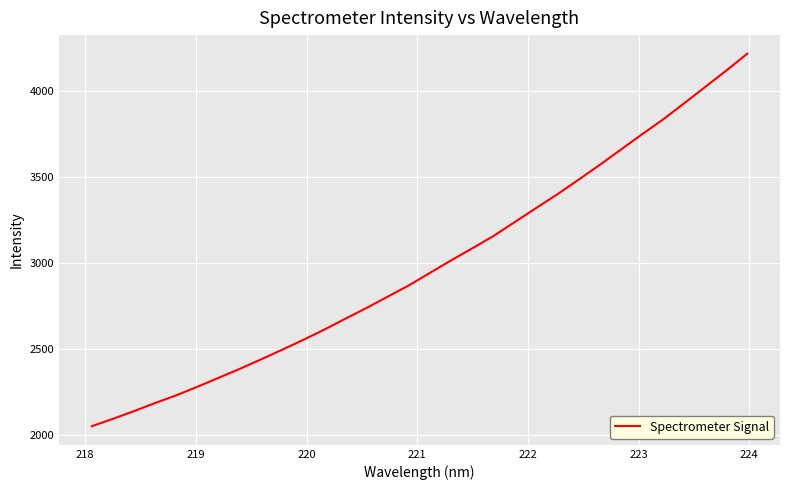

What is the difference between the maximum and minimum values?

2169.6